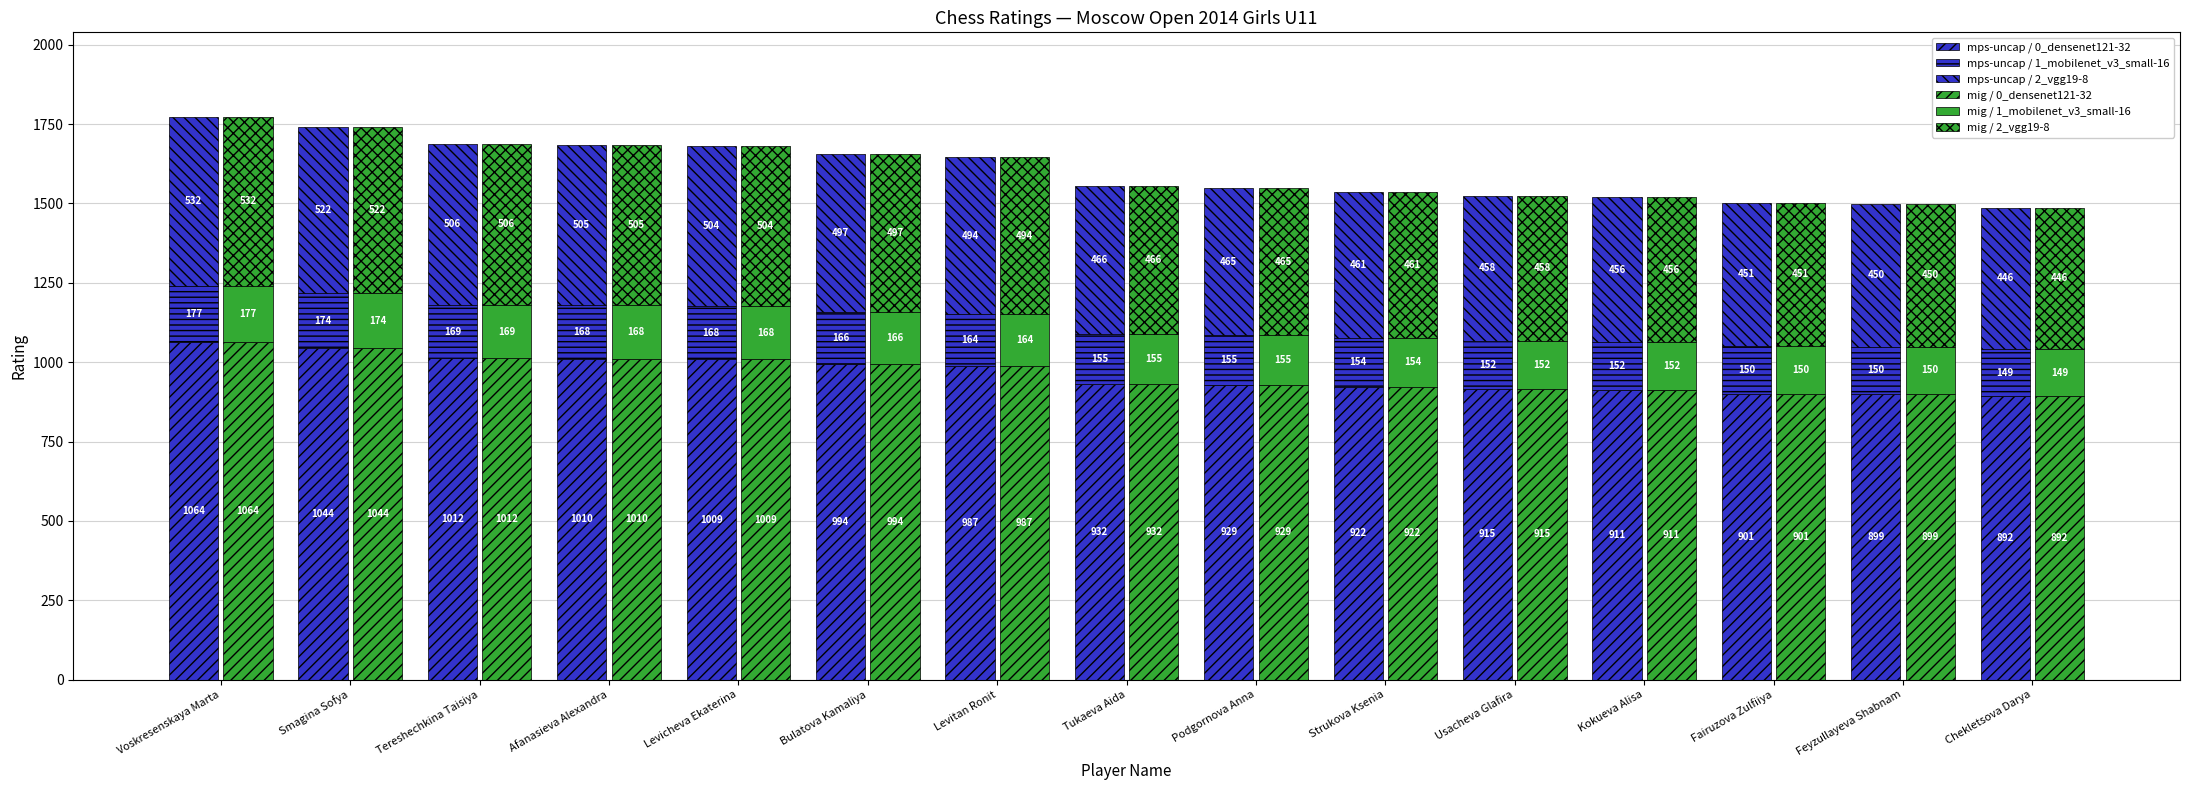

What is the sum of all mig / 1_mobilenet_v3_small-16 values?

2403.8